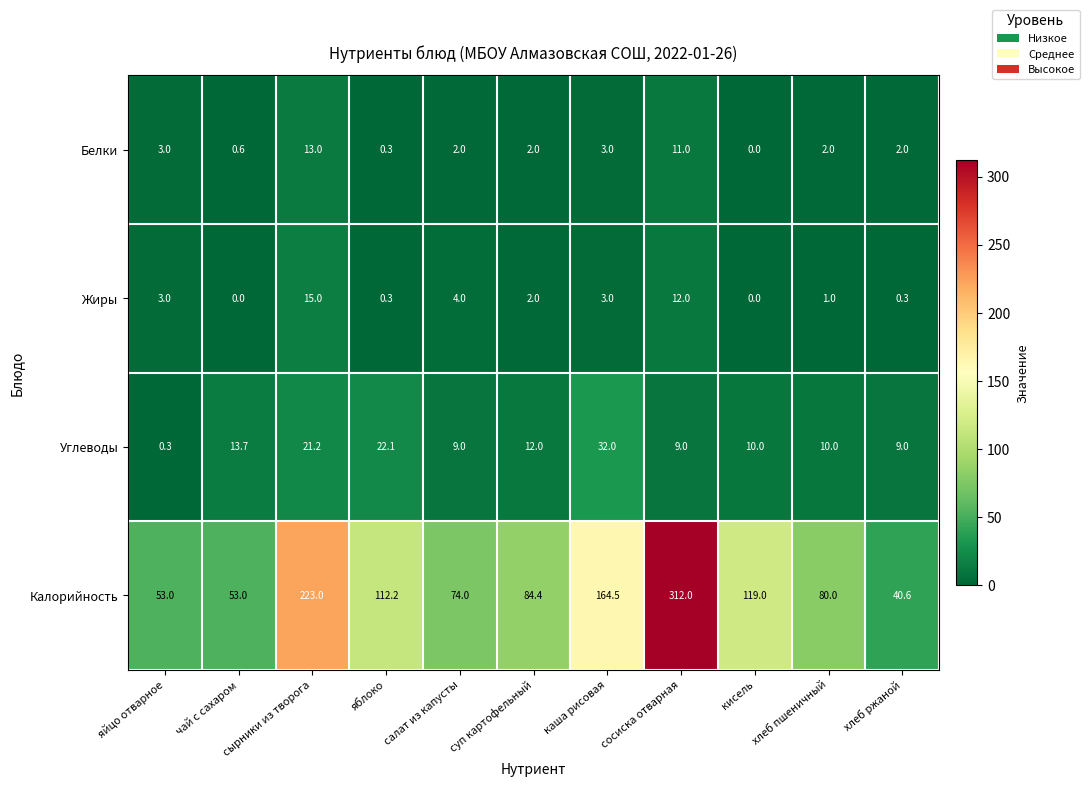

At which label does Белки first exceed 2?

яйцо отварное